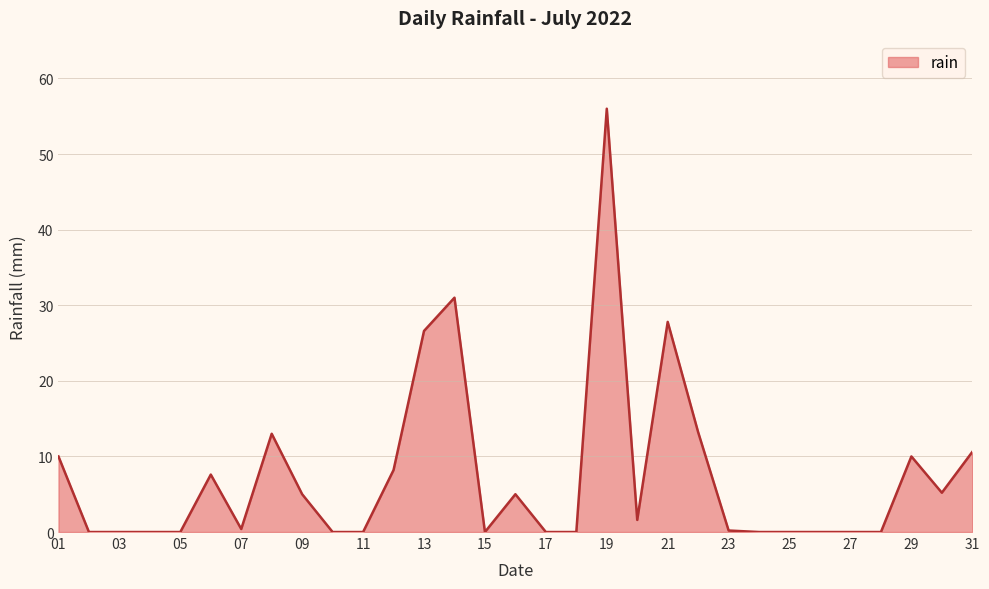

What is the greatest value displayed?

56.0